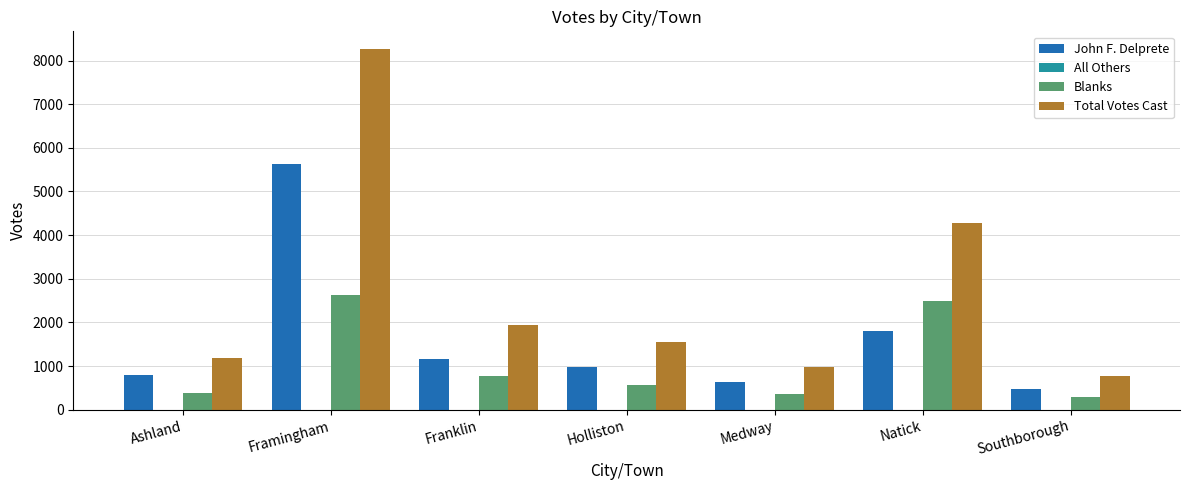

Which series changed the most between Ashland and Medway?

Total Votes Cast